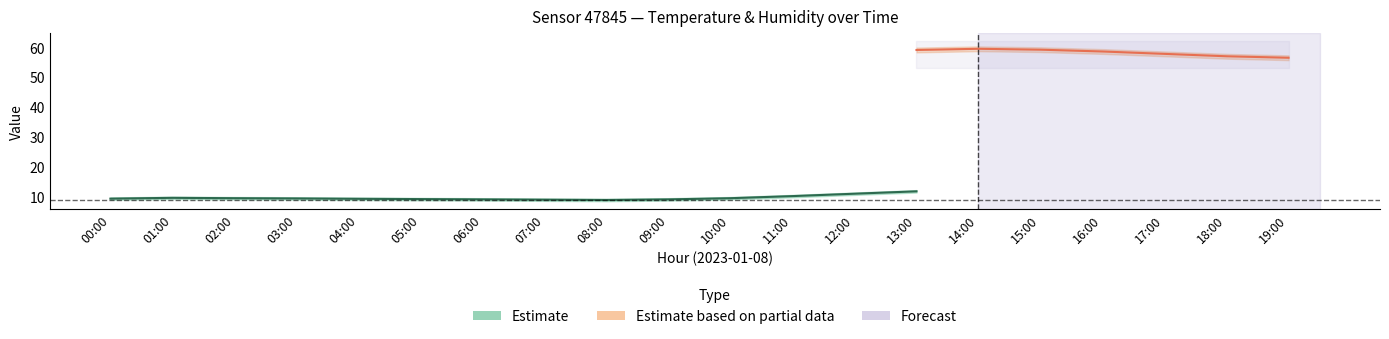

What is the label of the 10th point from the left?

09:00